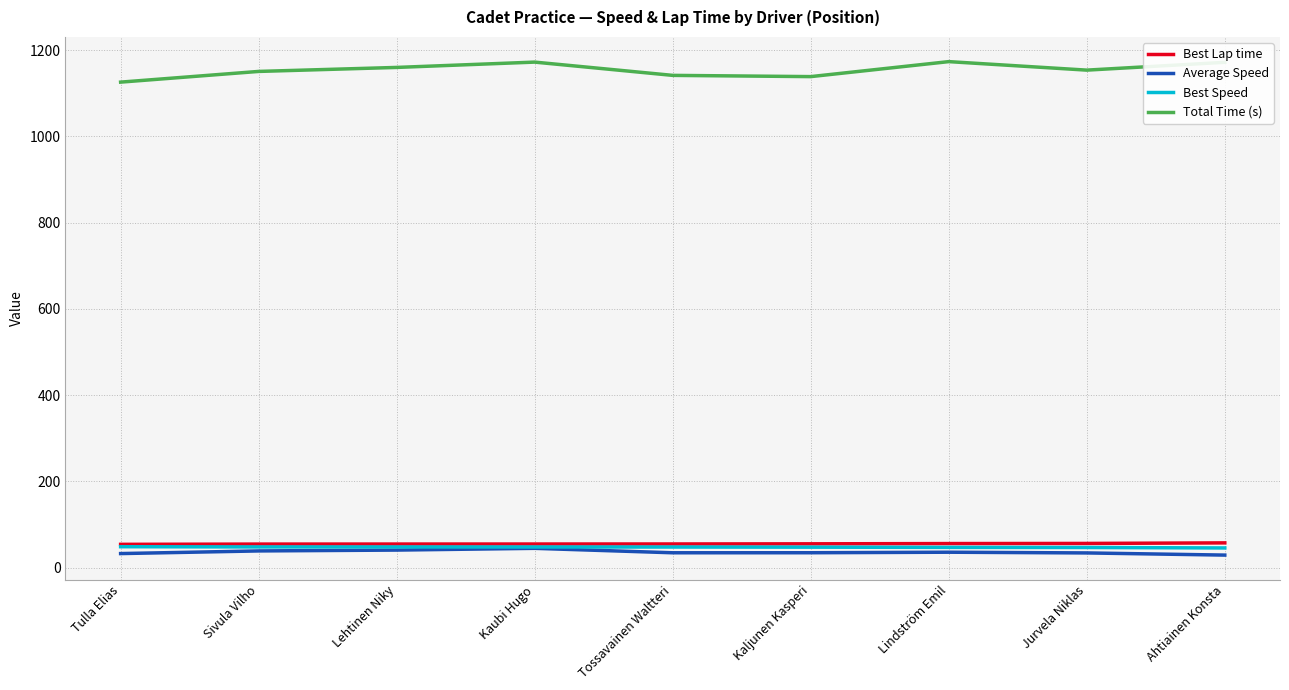

What is the minimum value for Best Lap time?

54.1